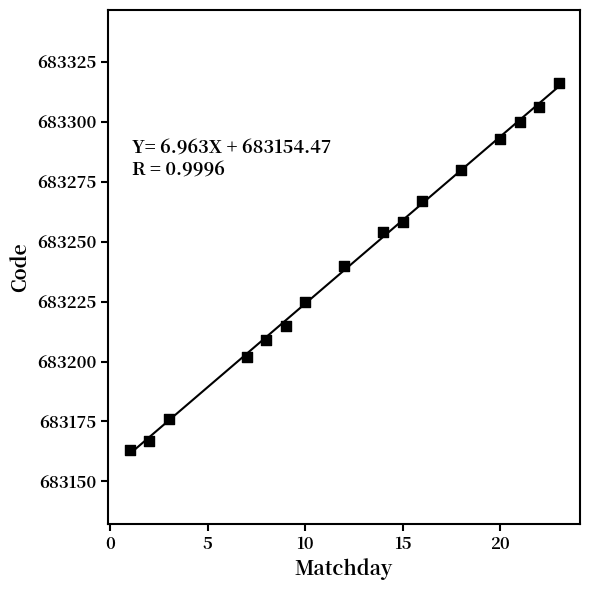

What is the range of Y values (max minus min)?

153